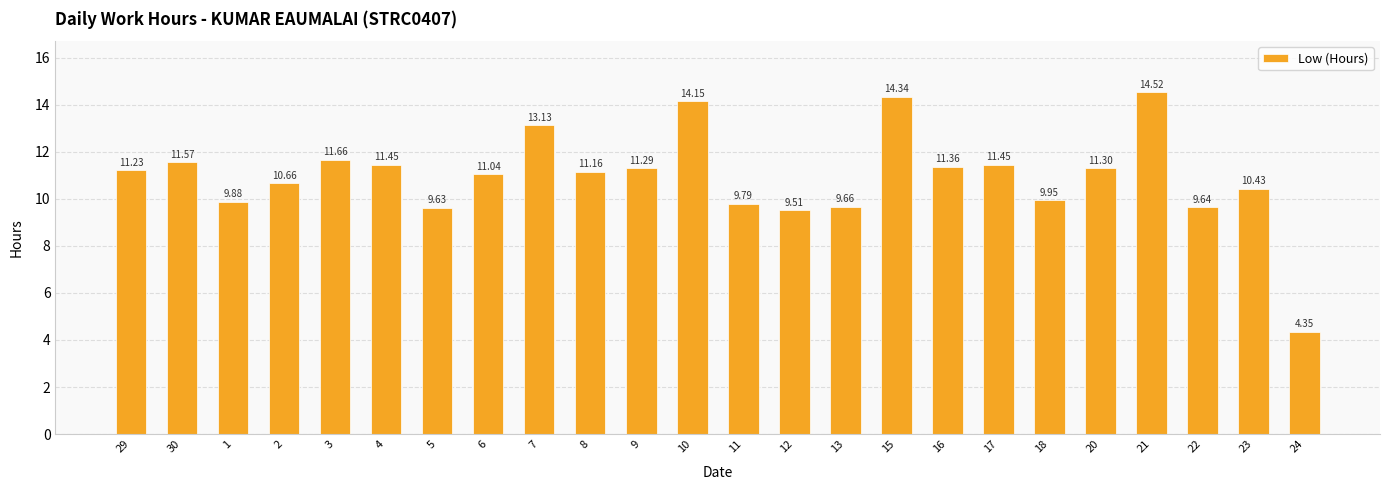

Which label corresponds to the largest value in the chart?

21